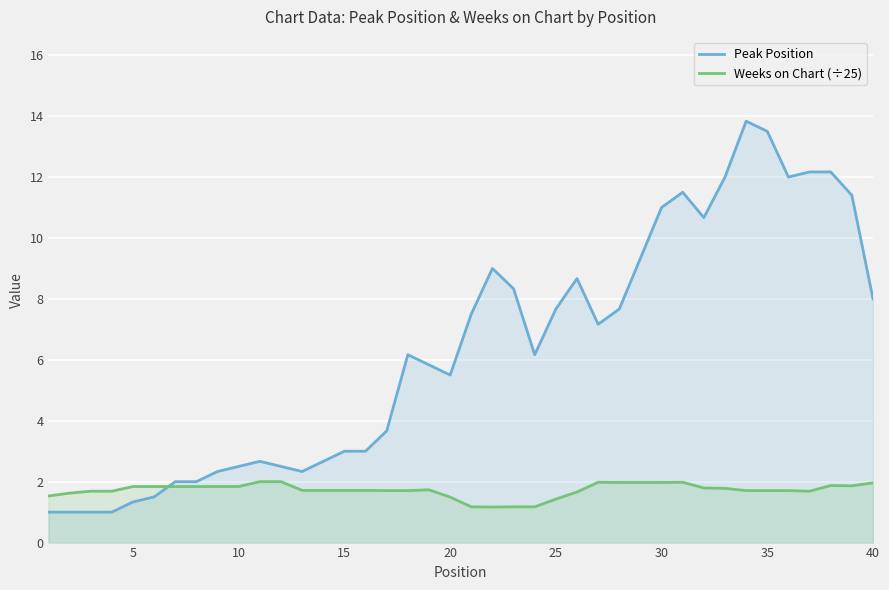

Reading left to right, transcribe all the data shown in this chart.

Peak Position: 1.0	1.0	1.0	1.0	1.3	1.5	2.0	2.0	2.3	2.5	2.7	2.5	2.3	2.7	3.0	3.0	3.7	6.2	5.8	5.5	7.5	9.0	8.3	6.2	7.7	8.7	7.2	7.7	9.3	11.0	11.5	10.7	12.0	13.8	13.5	12.0	12.2	12.2	11.4	8.0
Weeks on Chart (÷25): 1.5	1.6	1.7	1.7	1.8	1.8	1.8	1.8	1.8	1.8	2.0	2.0	1.7	1.7	1.7	1.7	1.7	1.7	1.7	1.5	1.2	1.2	1.2	1.2	1.4	1.7	2.0	2.0	2.0	2.0	2.0	1.8	1.8	1.7	1.7	1.7	1.7	1.9	1.9	2.0